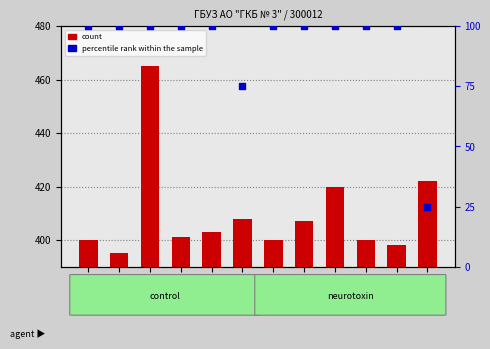

What are all the series names shown in the legend?

count, percentile rank within the sample